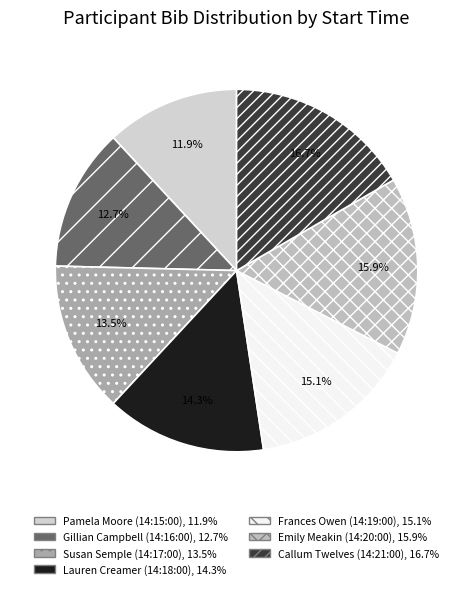

Is the sum of Emily Meakin (14:20:00) and Callum Twelves (14:21:00) greater than half?

No